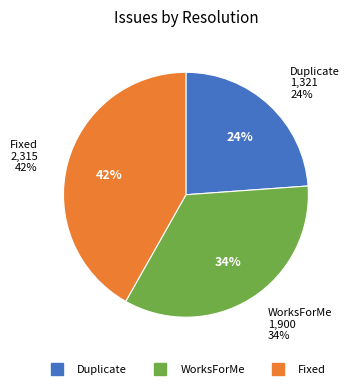

What is the largest slice in the pie chart?

Fixed